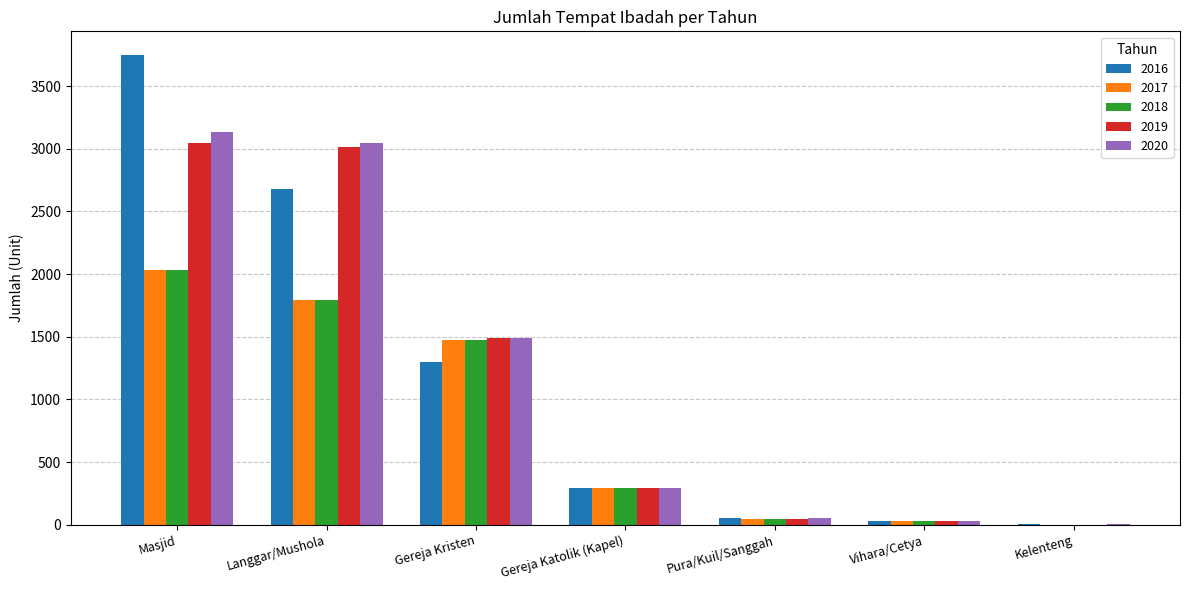

At which label does 2017 first exceed 294?

Masjid